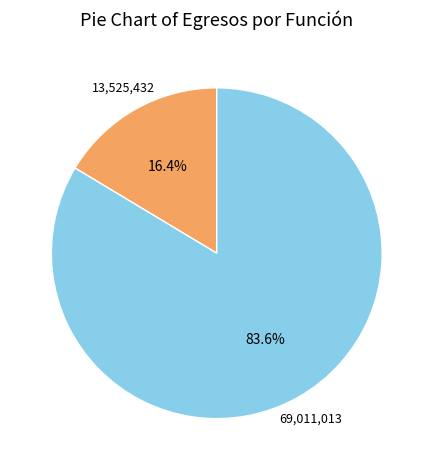

Does any single category account for the majority?

Yes